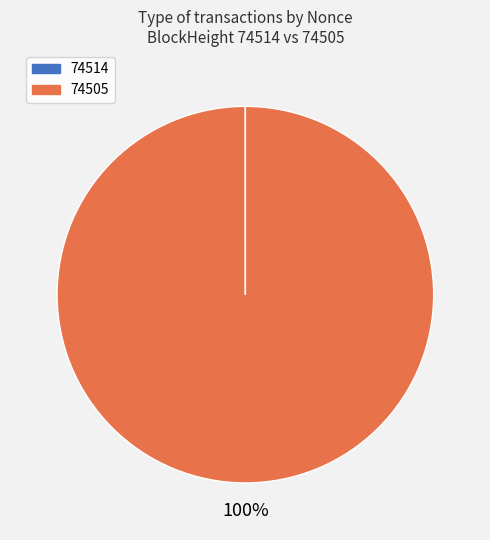

To the nearest percent, what is the average slice percentage?

50%